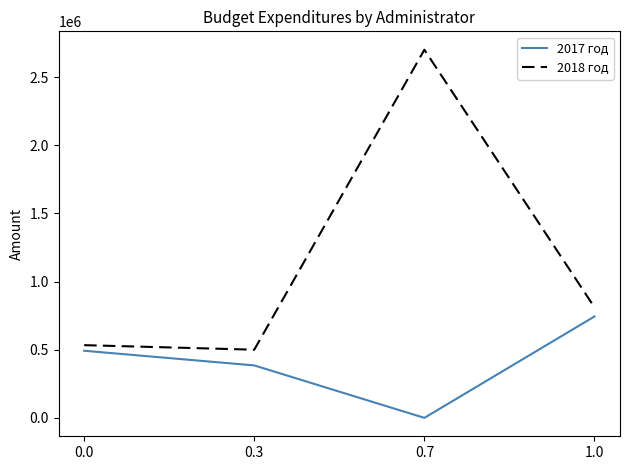

True or false: 2018 год has more than 0 interior local peaks.

True